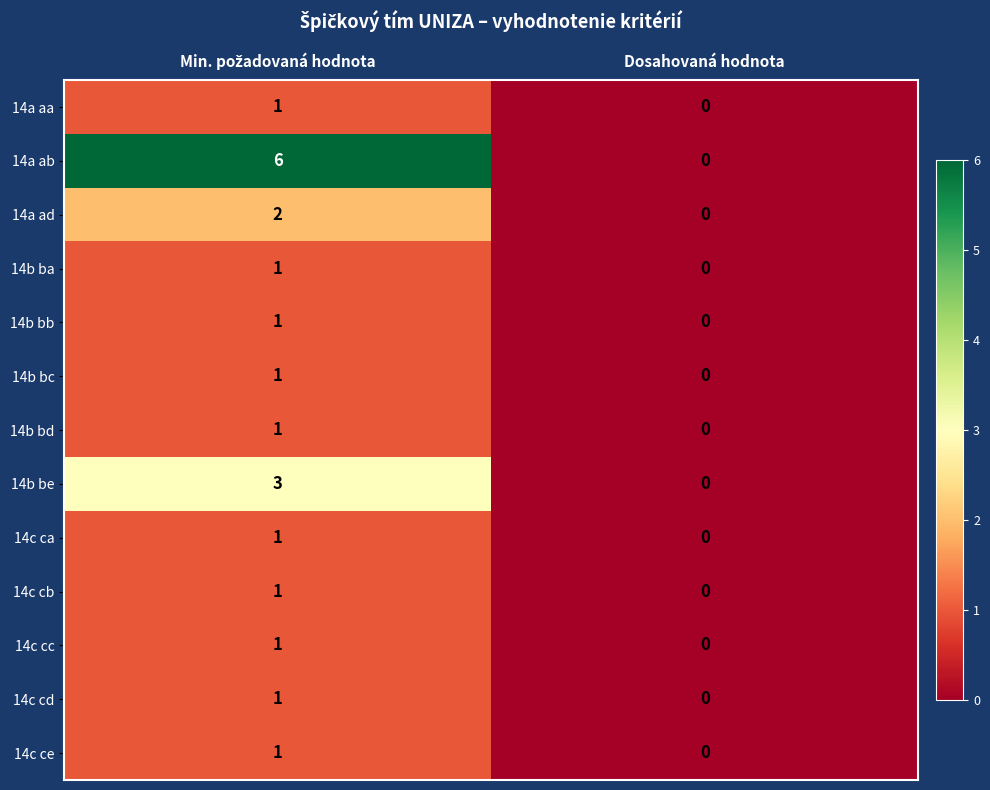

Which series has the largest total across all categories?

14a ab